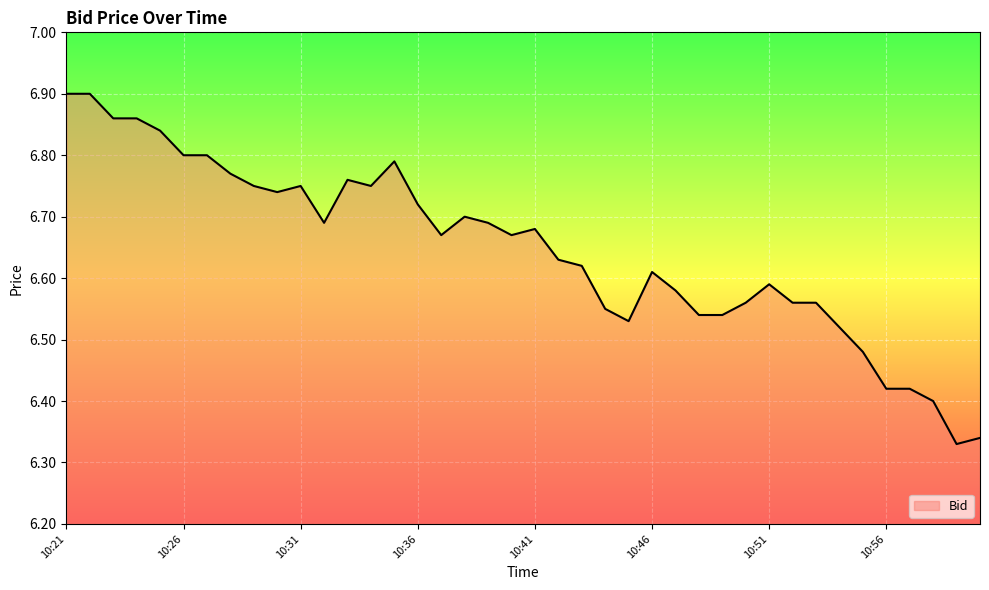

How many lines are shown in the chart?

1